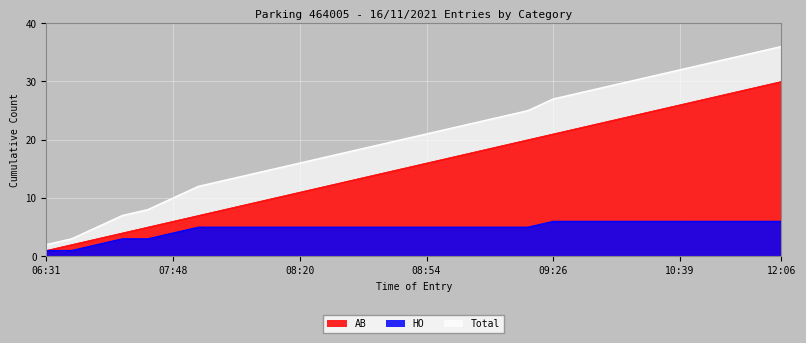

How many data points in Total are less than 21?

15